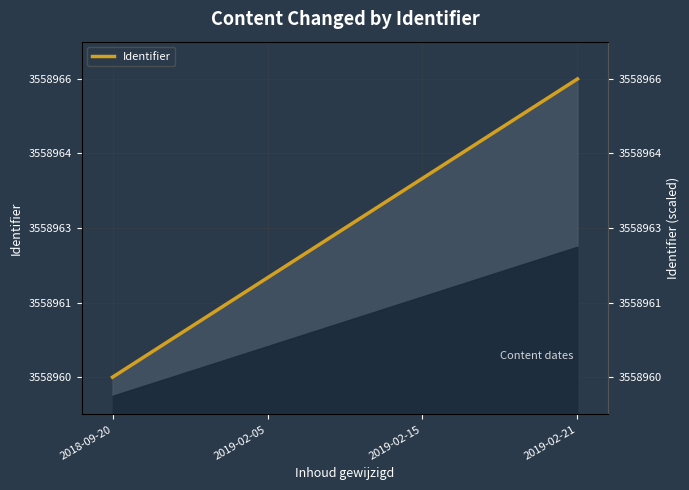

Does the chart have visible grid lines?

Yes